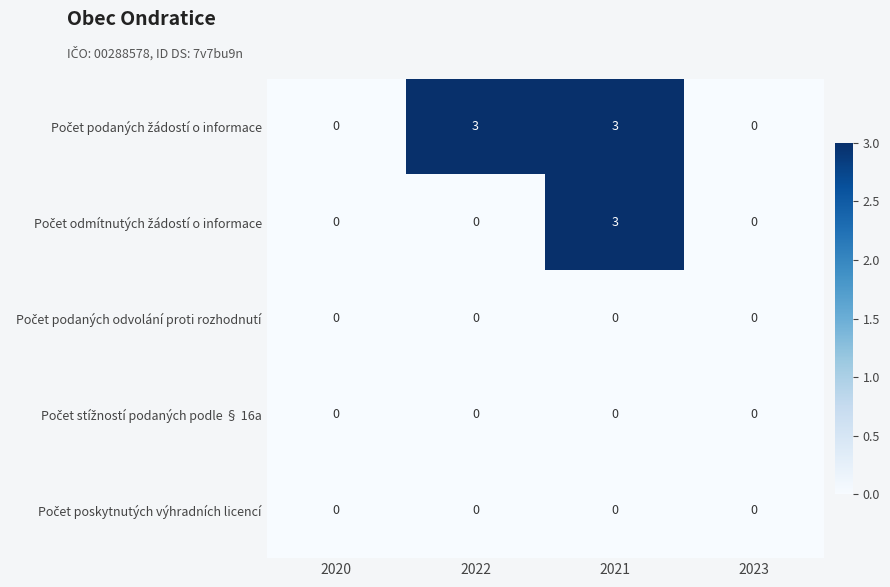

At which category is the sum across all series the highest?

2021